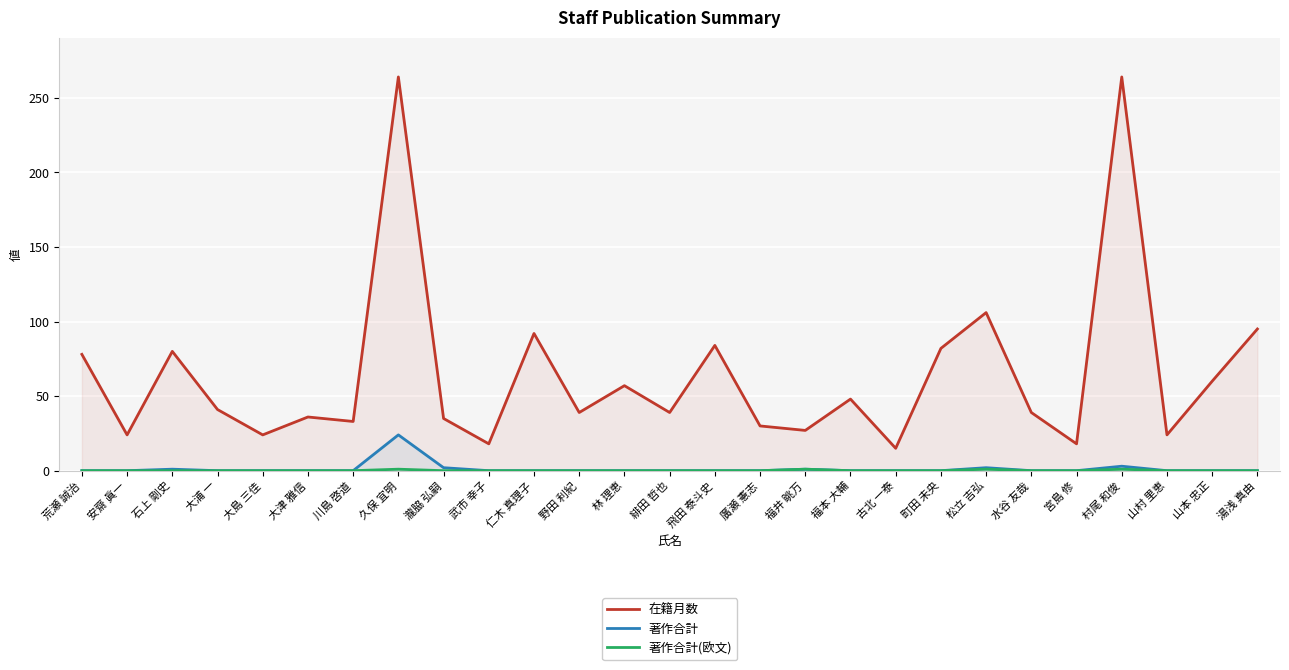

What are all the series names shown in the legend?

在籍月数, 著作合計, 著作合計(欧文)